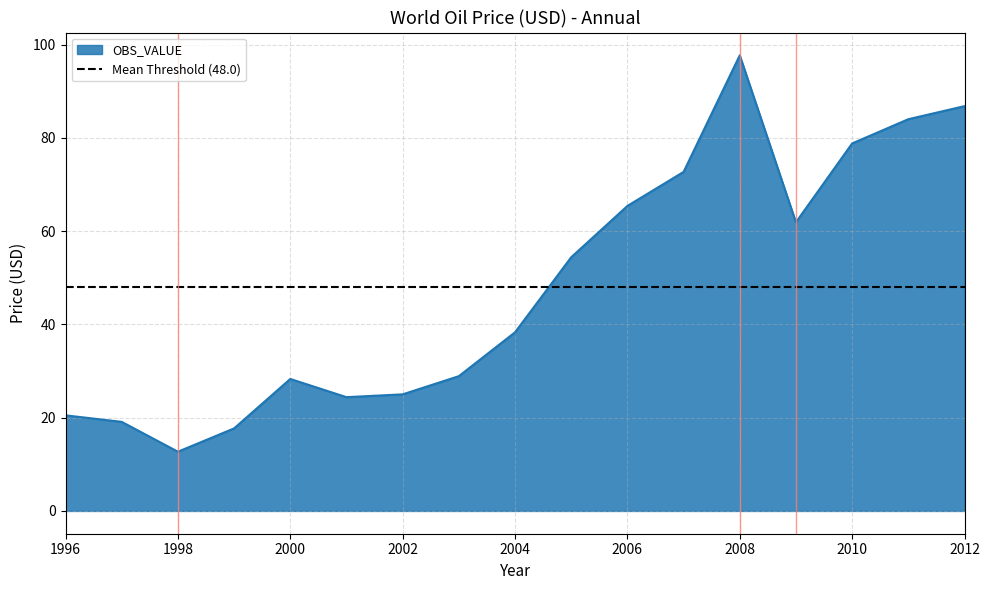

What is the maximum value for OBS_VALUE?

97.7